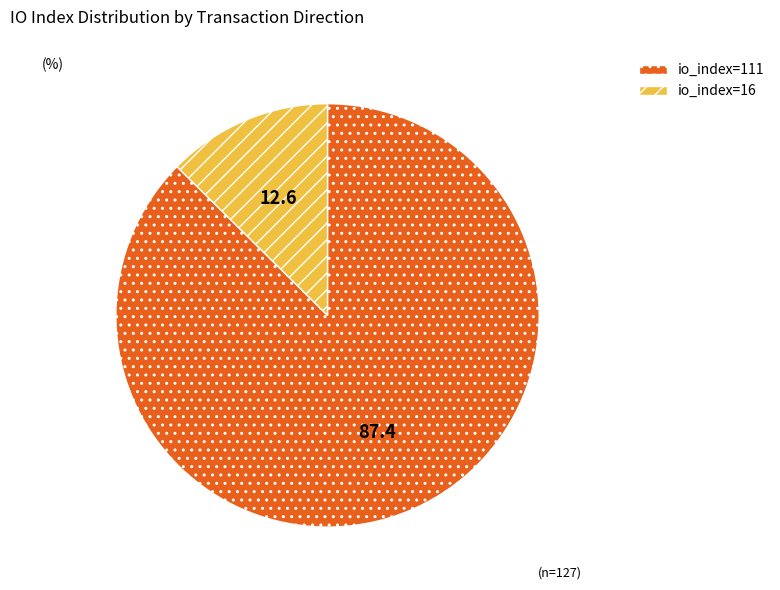

How many segments does this pie chart have?

2